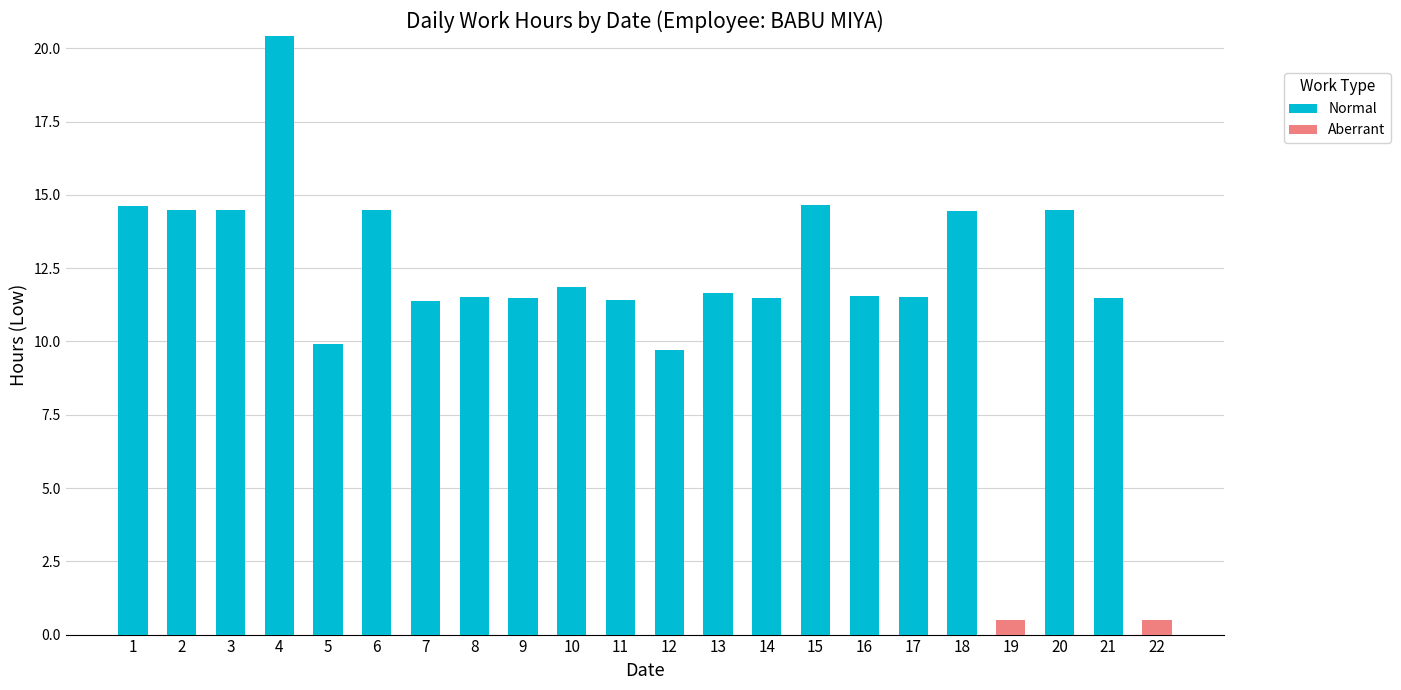

What is the total value across all series at 17?

11.5